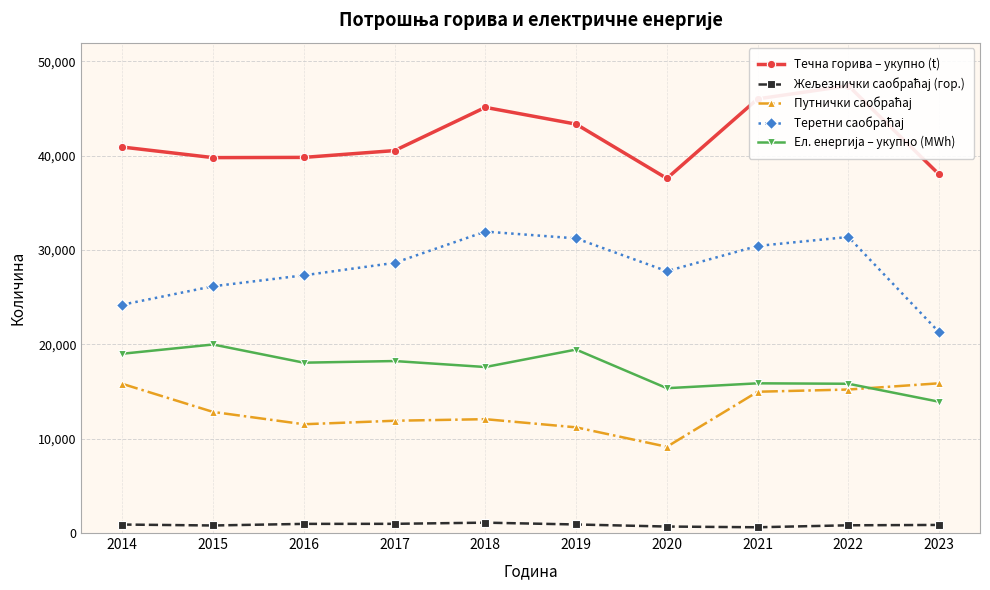

What are all the series names shown in the legend?

Течна горива – укупно (t), Жељезнички саобраћај (гор.), Путнички саобраћај, Теретни саобраћај, Ел. енергија – укупно (MWh)